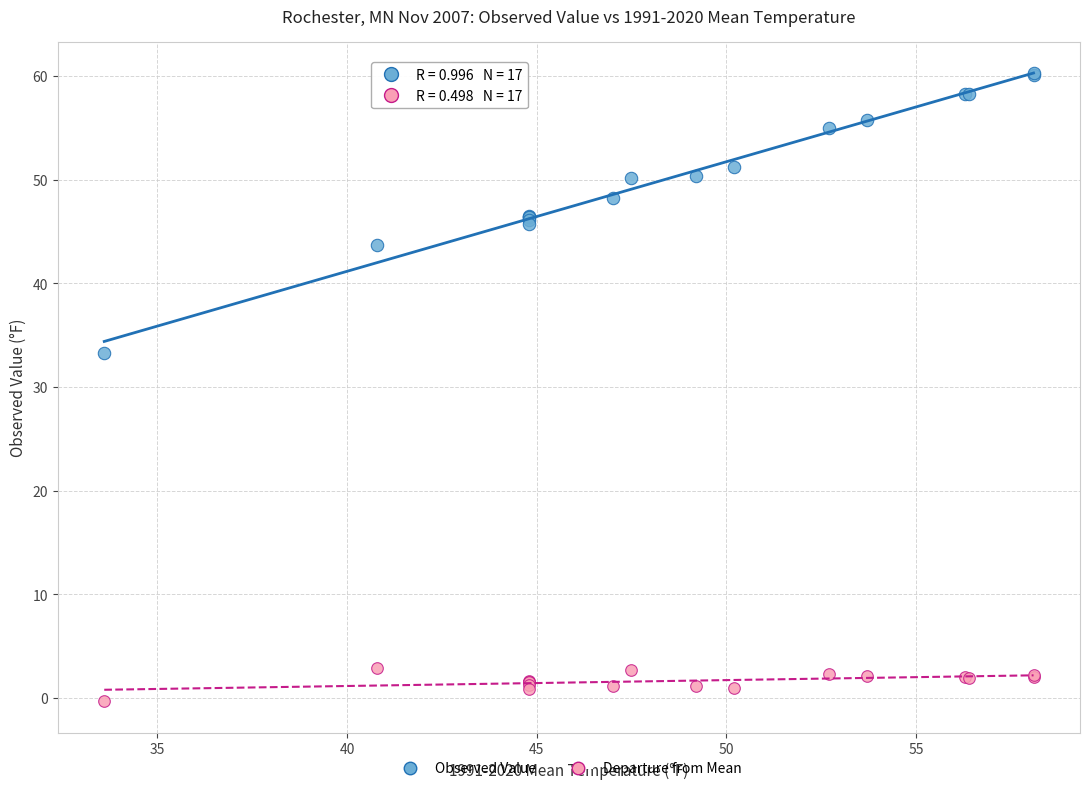

Across all series, what Y value is closest to 30?

33.3